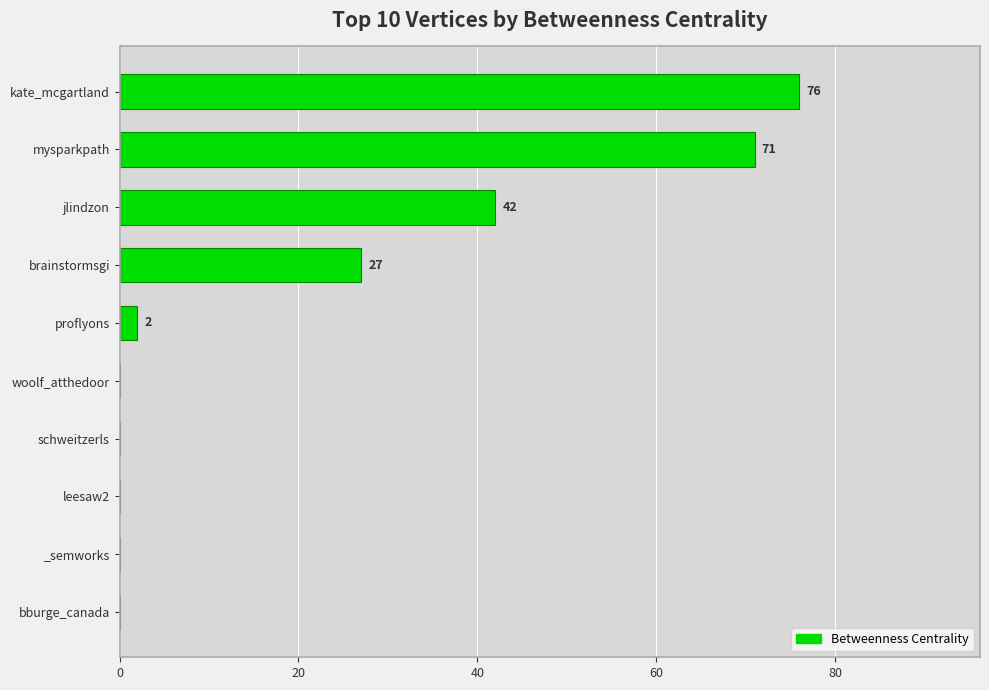

The chart shows a value of 36 at woolf_atthedoor. True or false?

False